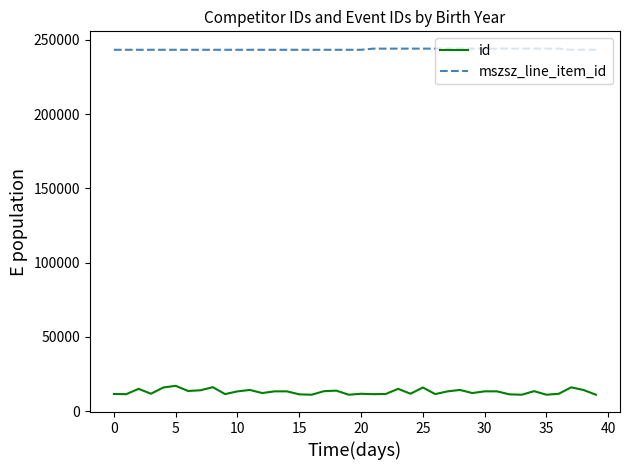

What is the difference between the maximum and minimum values in the id series?

5993